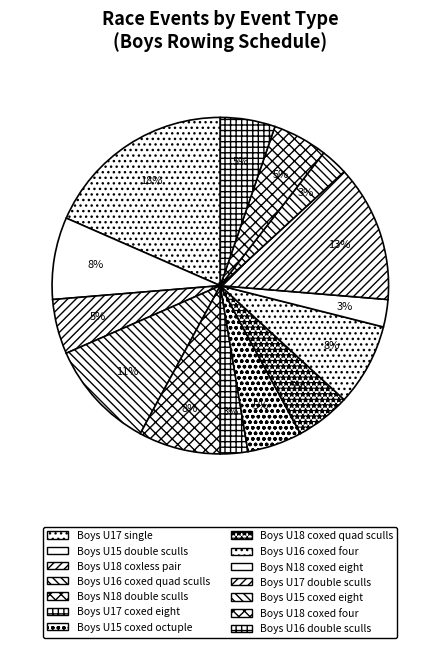

To the nearest percent, what is the average slice percentage?

7%